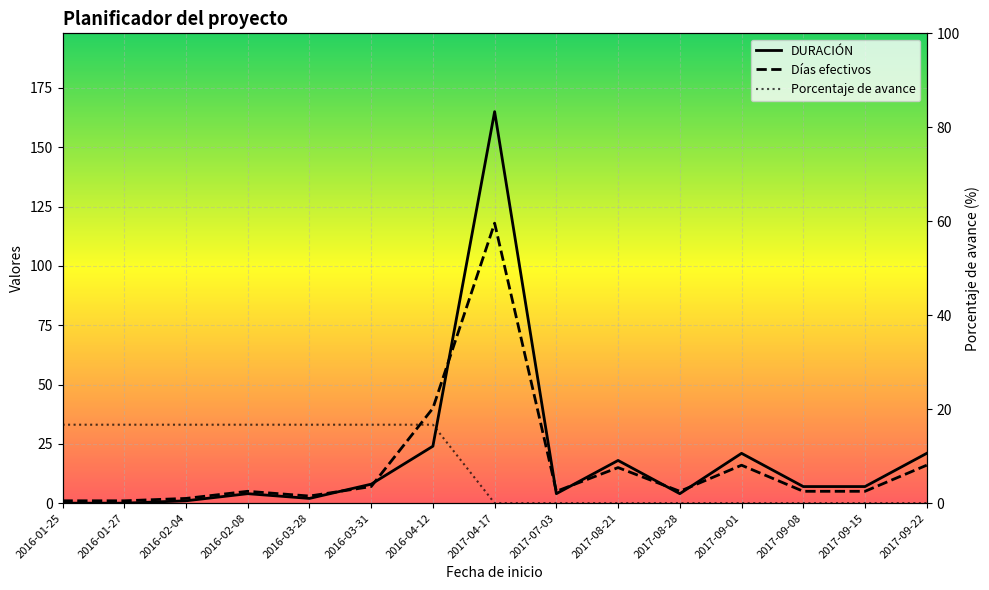

Between which two adjacent categories do Días efectivos and Porcentaje de avance first intersect?

2016-03-31 and 2016-04-12